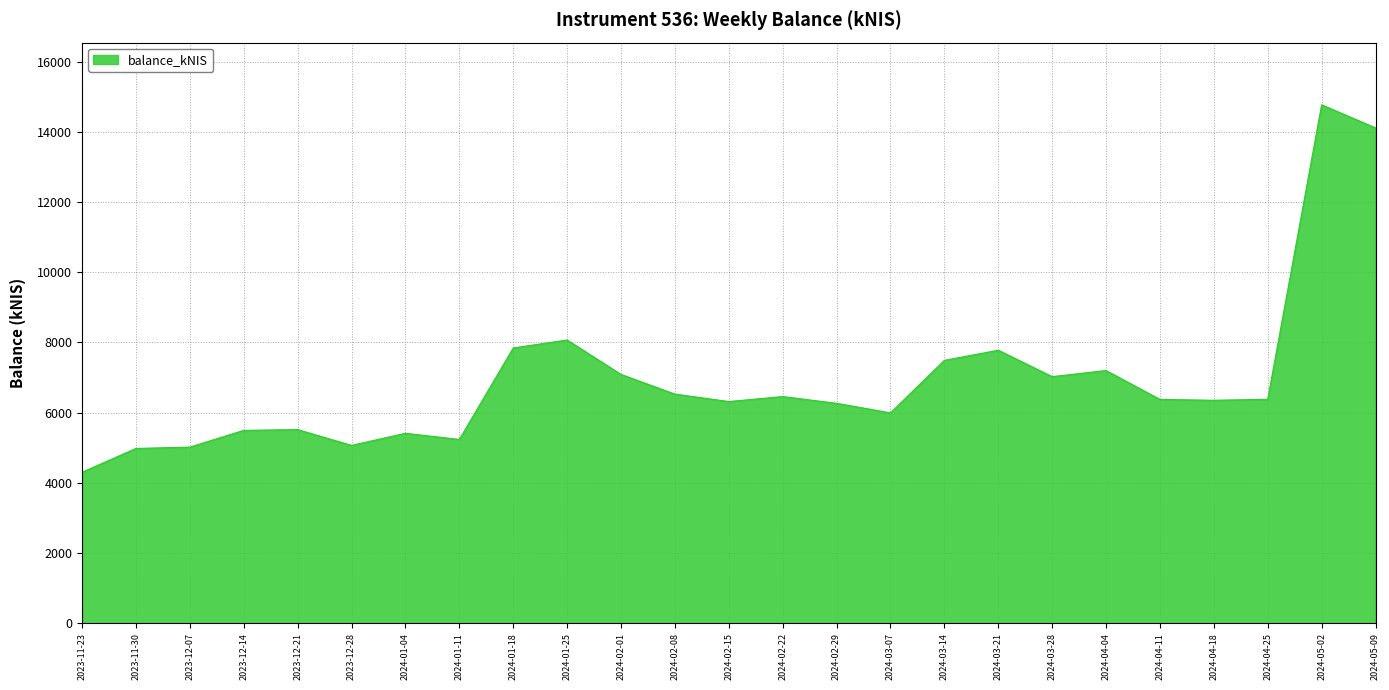

How many categories are shown in the chart?

25